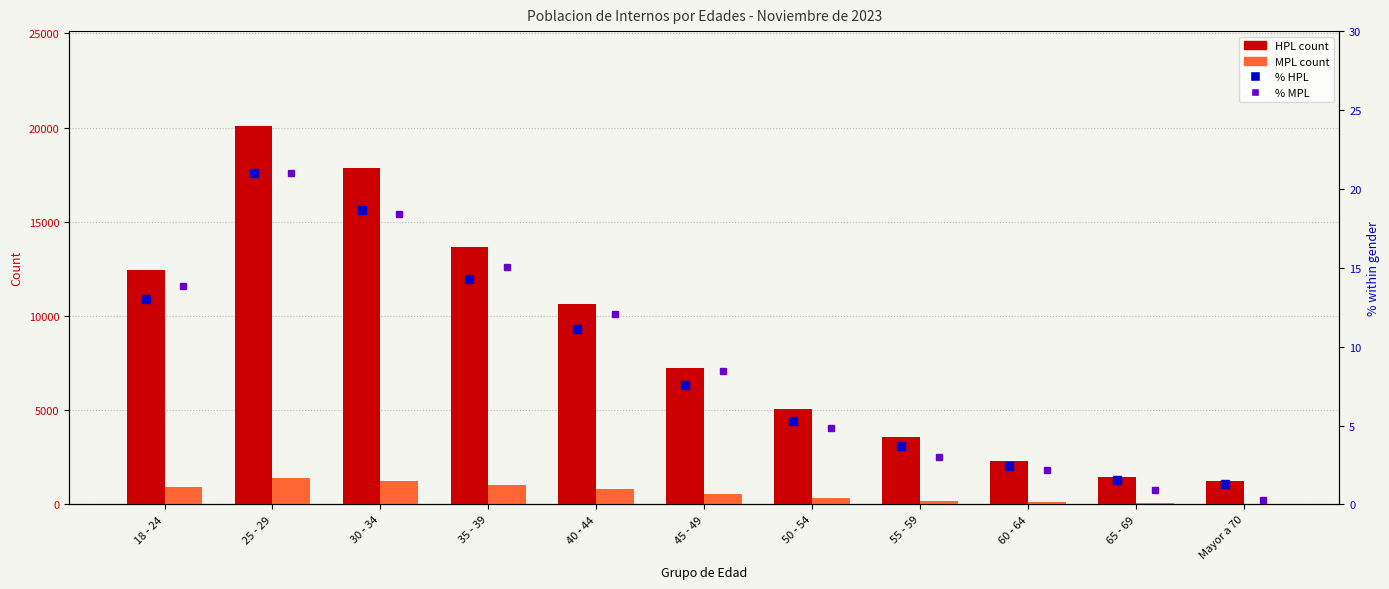

What is the average value of the % MPL series?

9.1